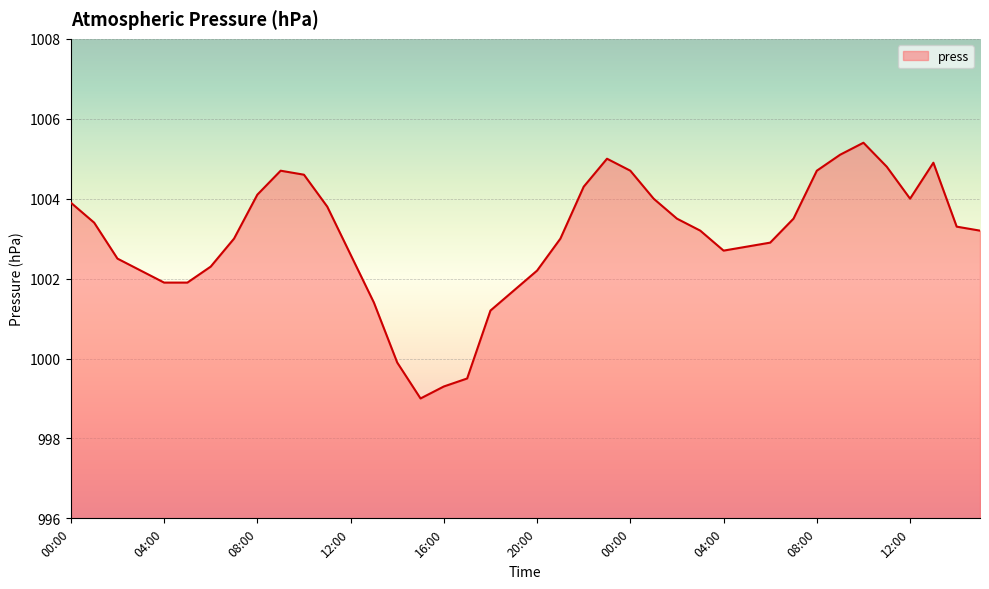

Reading left to right, what are all the values shown in this chart?

1003.9	1003.4	1002.5	1002.2	1001.9	1001.9	1002.3	1003.0	1004.1	1004.7	1004.6	1003.8	1002.6	1001.4	999.9	999.0	999.3	999.5	1001.2	1001.7	1002.2	1003.0	1004.3	1005.0	1004.7	1004.0	1003.5	1003.2	1002.7	1002.8	1002.9	1003.5	1004.7	1005.1	1005.4	1004.8	1004.0	1004.9	1003.3	1003.2